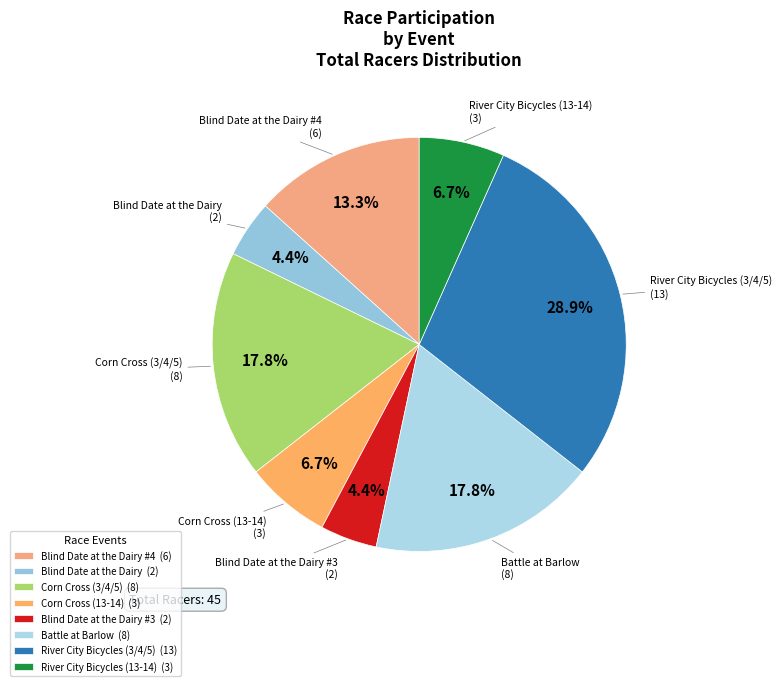

Which has a higher value, Blind Date at the Dairy or Corn Cross (13-14)?

Corn Cross (13-14)